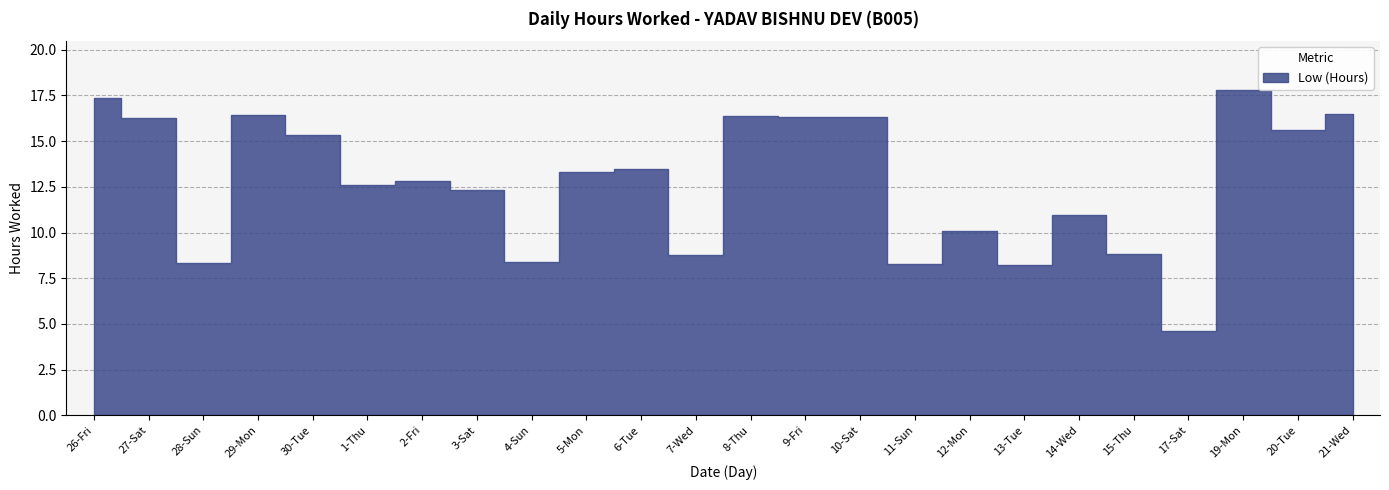

Where does the data first go above 13?

26-Fri